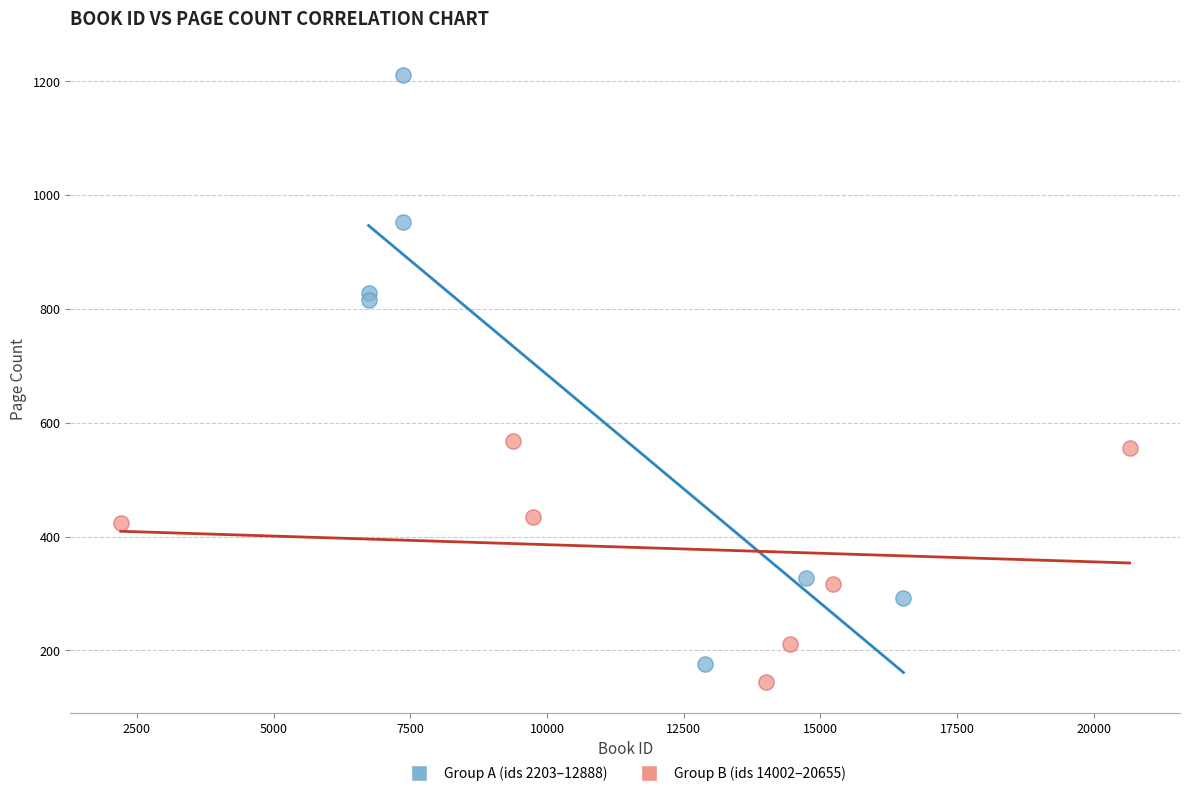

Which series has the largest Y range (max minus min)?

Group A (ids 2203–12888)